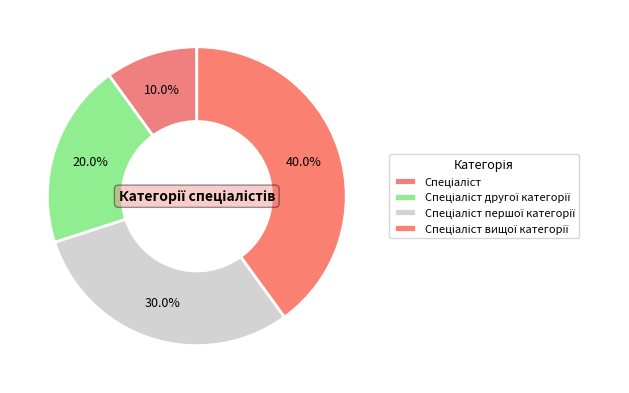

How many segments does this pie chart have?

4